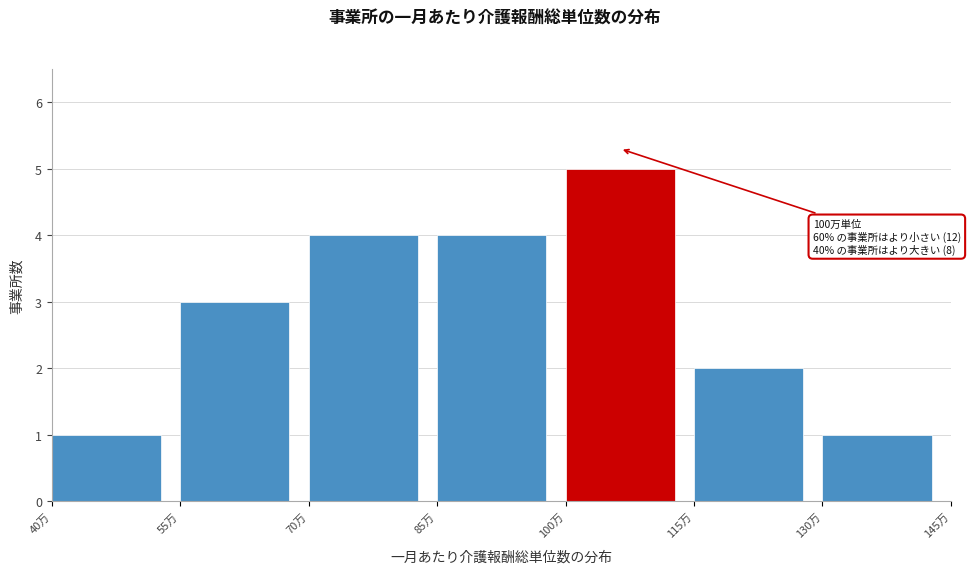

Reading right to left, list all the values displayed in this chart.

130万=1	115万=2	100万=5	85万=4	70万=4	55万=3	40万=1